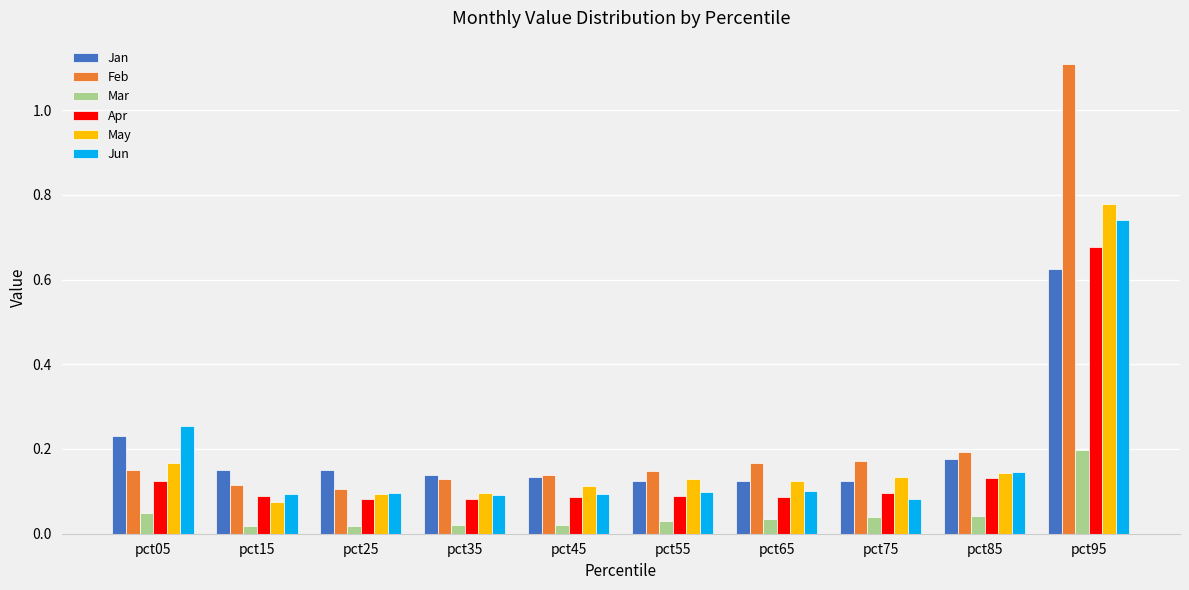

What are all the series names shown in the legend?

Jan, Feb, Mar, Apr, May, Jun